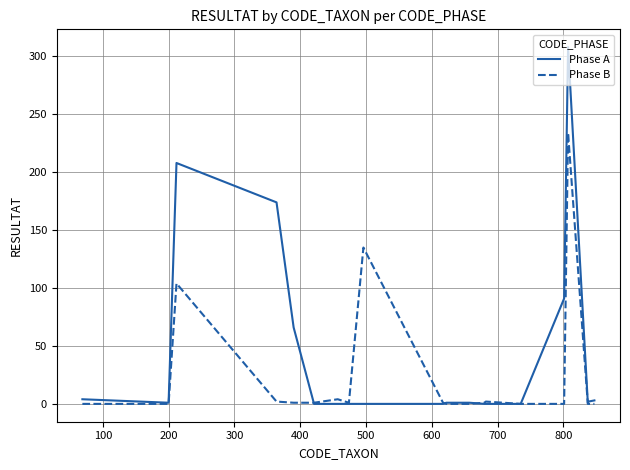

Which series has the largest range (max minus min)?

Phase A